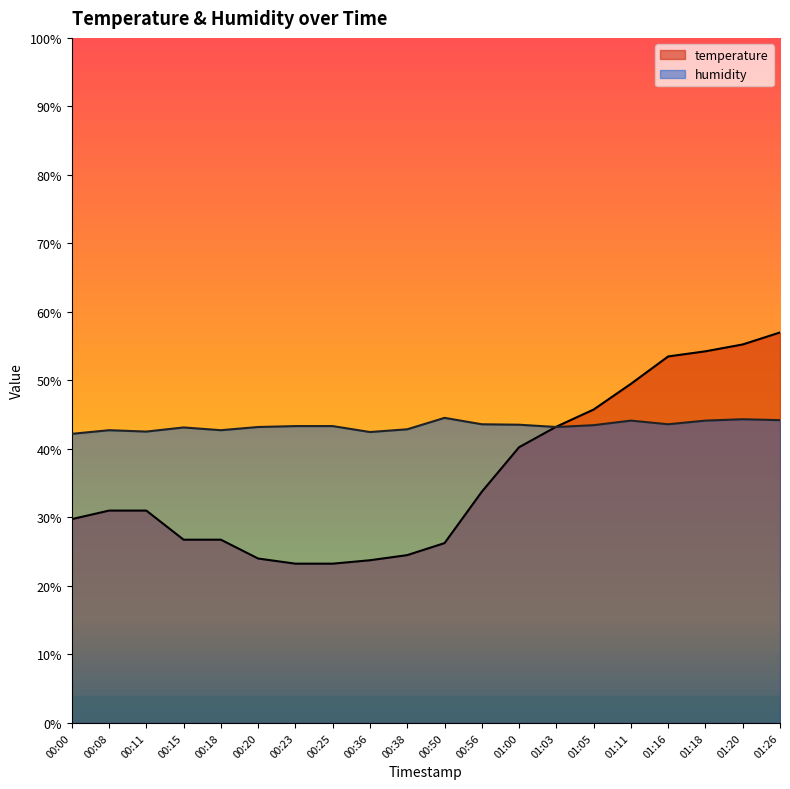

List the series in order of their overall mean, highest first.

humidity, temperature